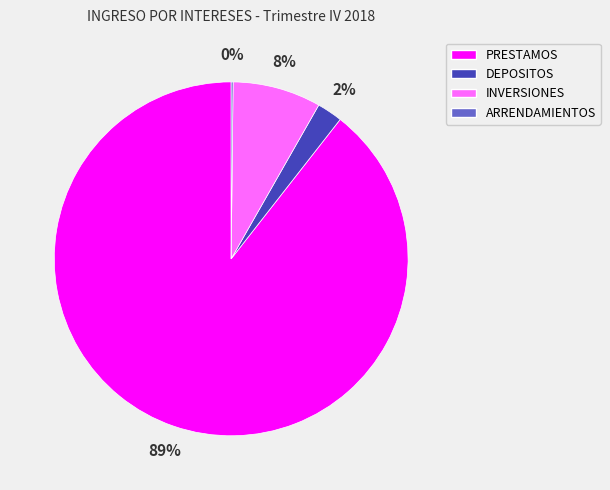

Which category accounts for the majority?

PRESTAMOS